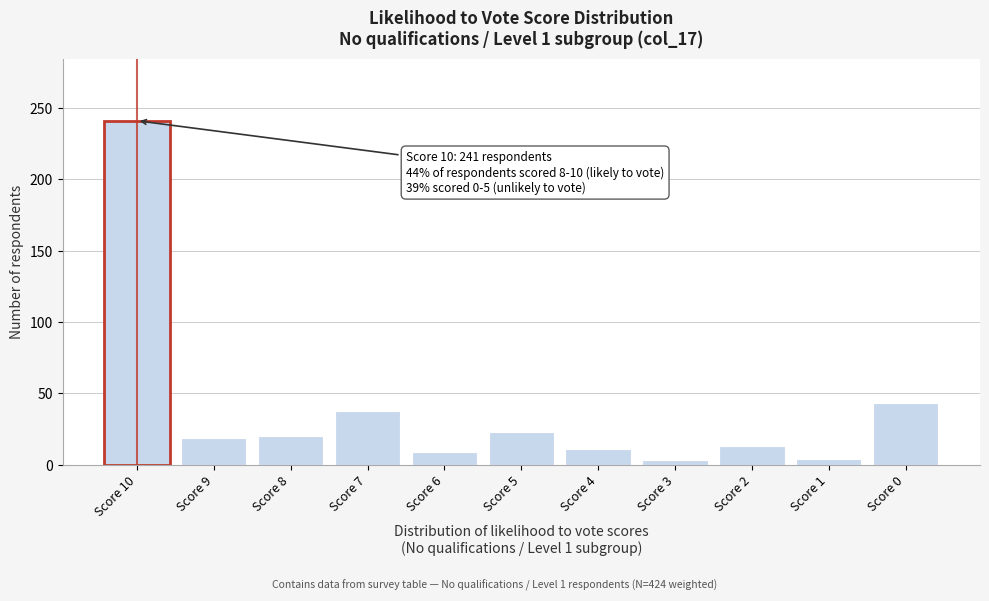

What is the average value?

39